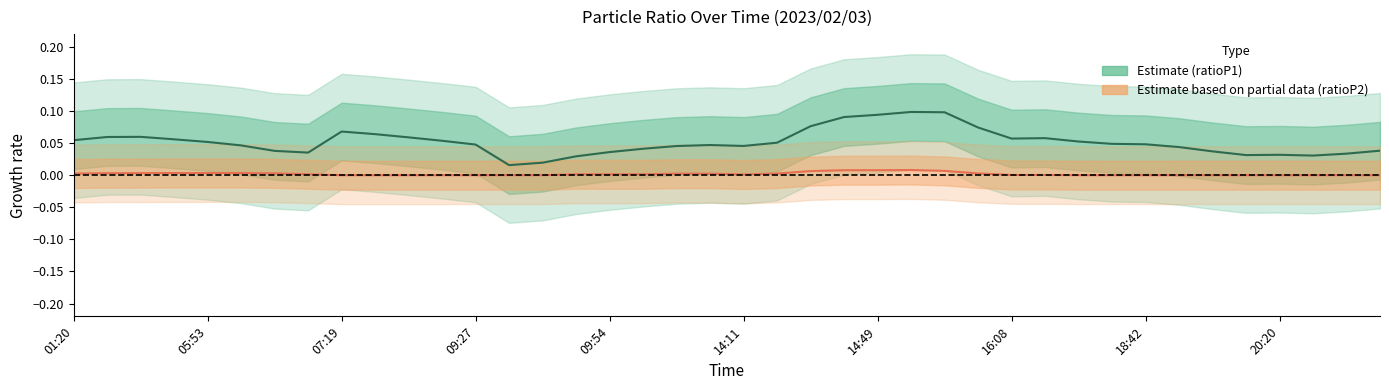

Which series has the largest range (max minus min)?

Estimate (ratioP1)